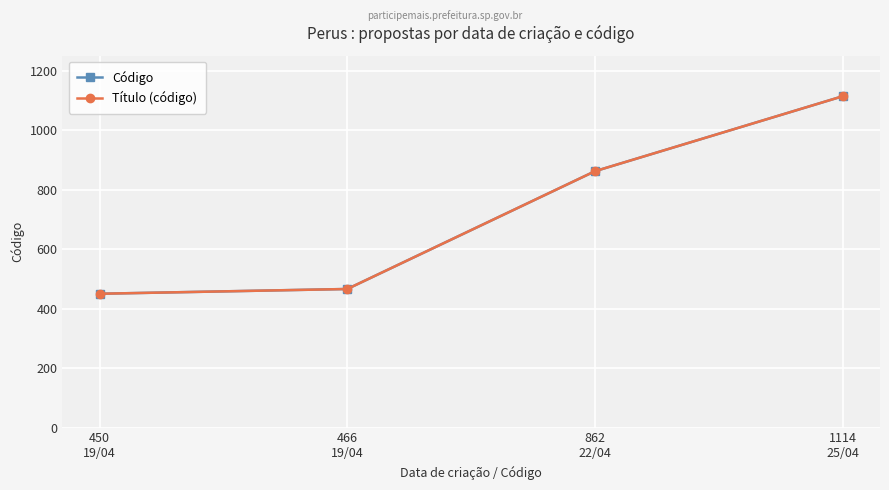

What is the minimum value shown in the chart?

450